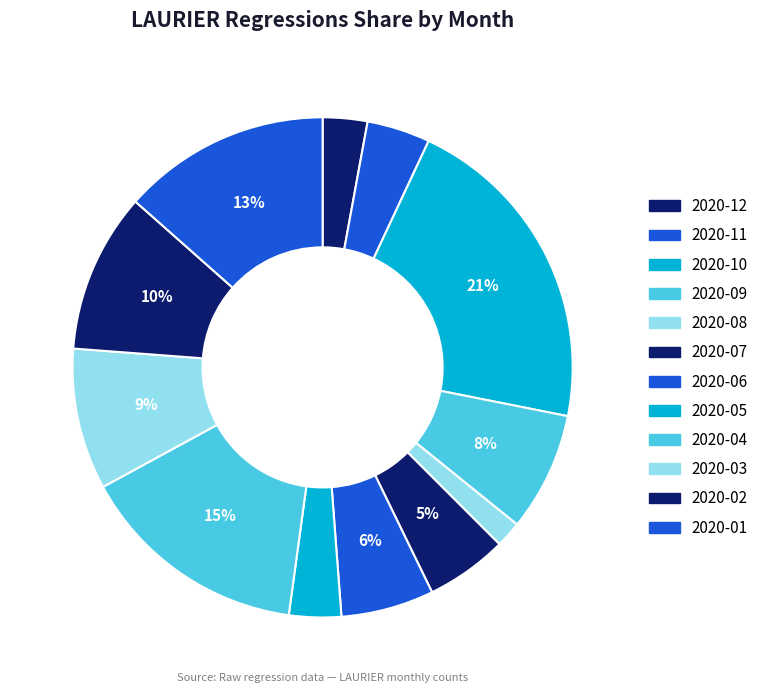

Is 2020-08 the majority of the pie?

No